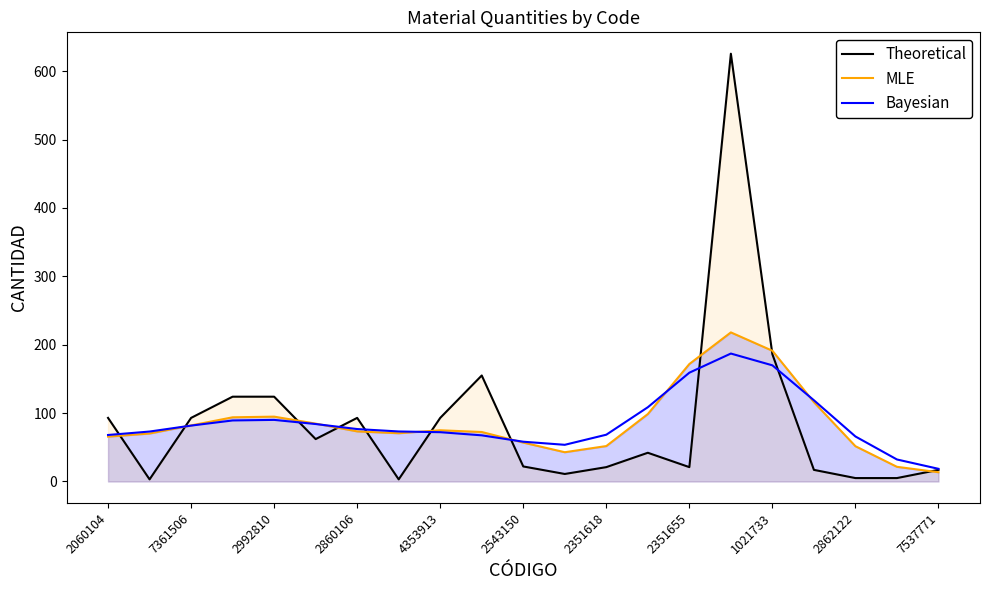

How many times do Theoretical and Bayesian cross each other?

9